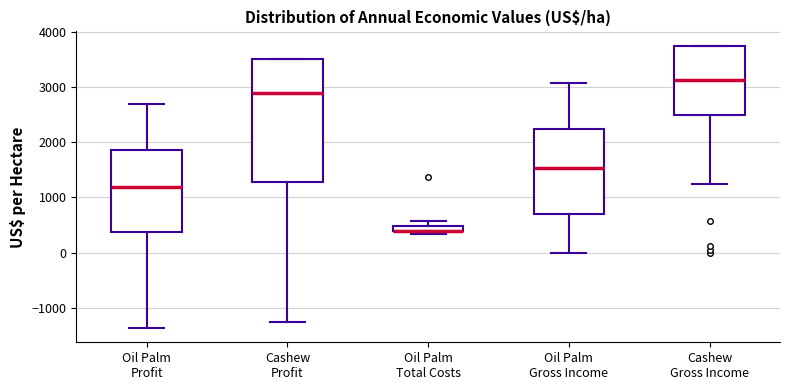

Where is the lower edge of the box for Oil Palm Total Costs on the y-axis? The values are not printed on the chart, so give them approximately, as read against the axis.

400